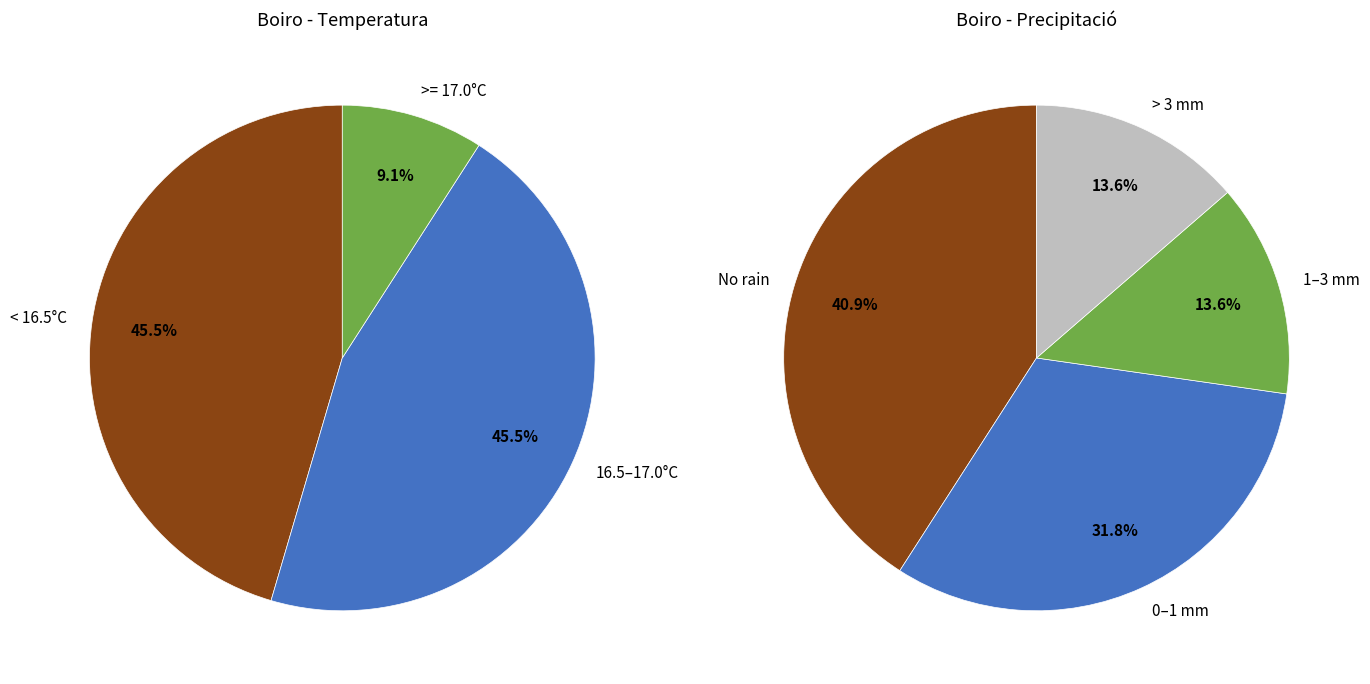

Does any single category account for the majority?

No